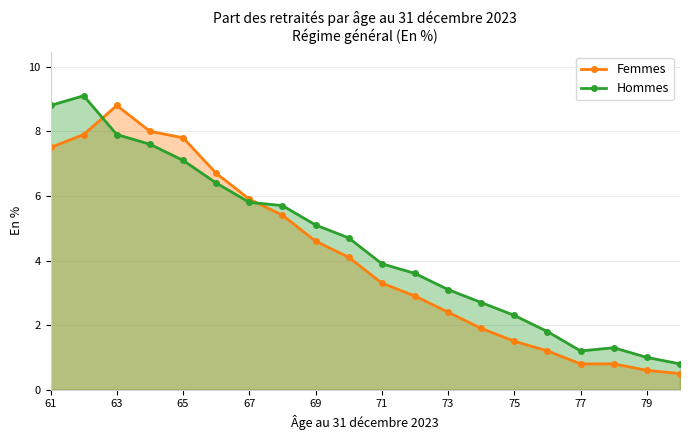

Reading left to right, list all the values displayed in this chart.

Femmes: 7.5	7.9	8.8	8.0	7.8	6.7	5.9	5.4	4.6	4.1	3.3	2.9	2.4	1.9	1.5	1.2	0.8	0.8	0.6	0.5
Hommes: 8.8	9.1	7.9	7.6	7.1	6.4	5.8	5.7	5.1	4.7	3.9	3.6	3.1	2.7	2.3	1.8	1.2	1.3	1.0	0.8